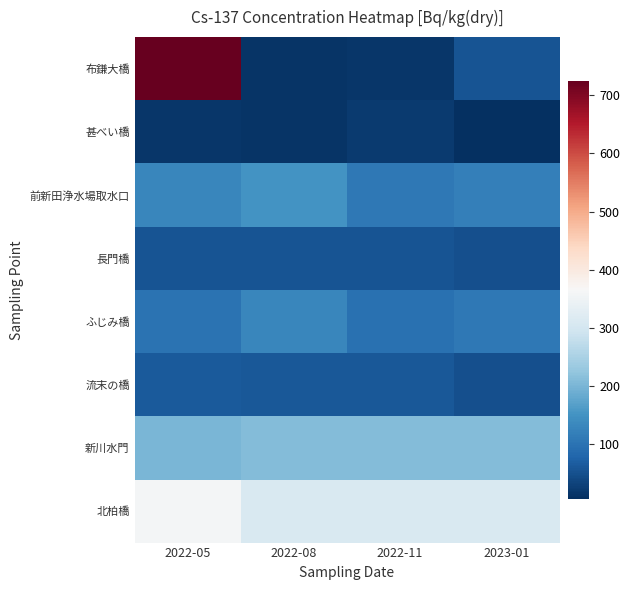

Which series changed the most between 2022-05 and 2022-08?

布鎌大橋